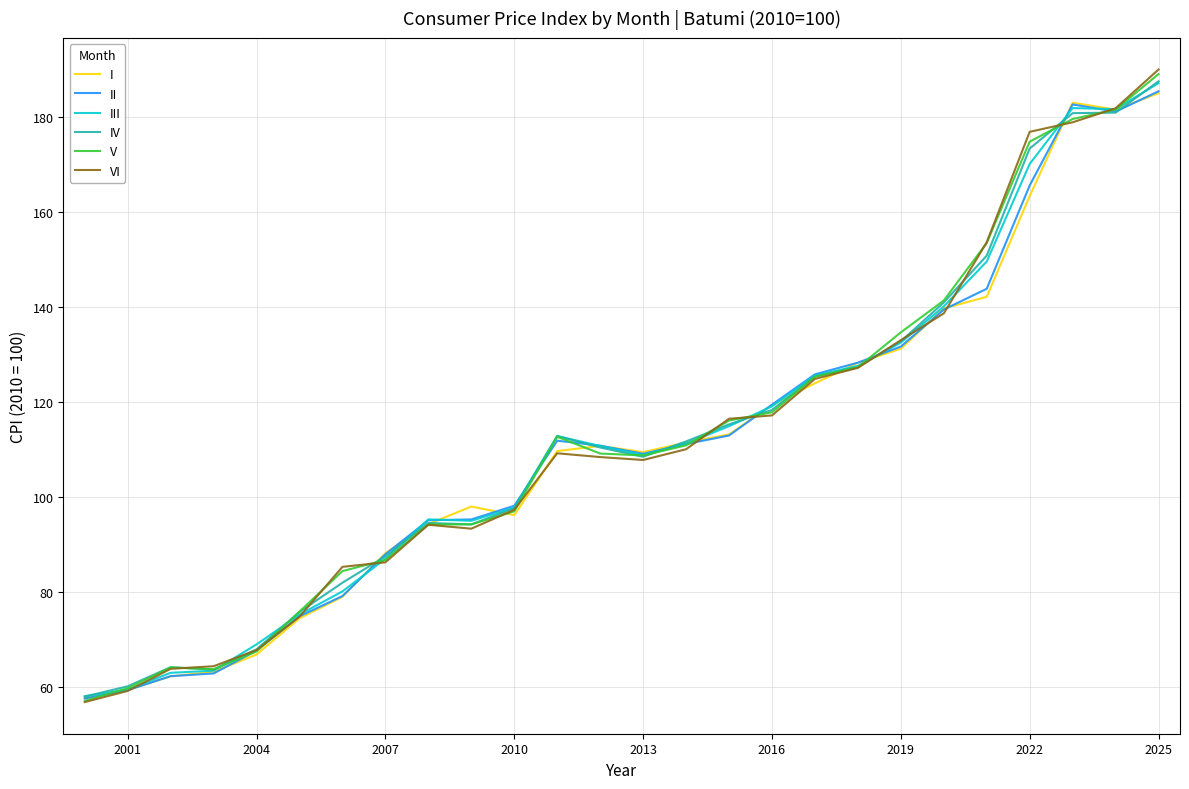

After their last crossing, which series has the higher values: I or V?

V